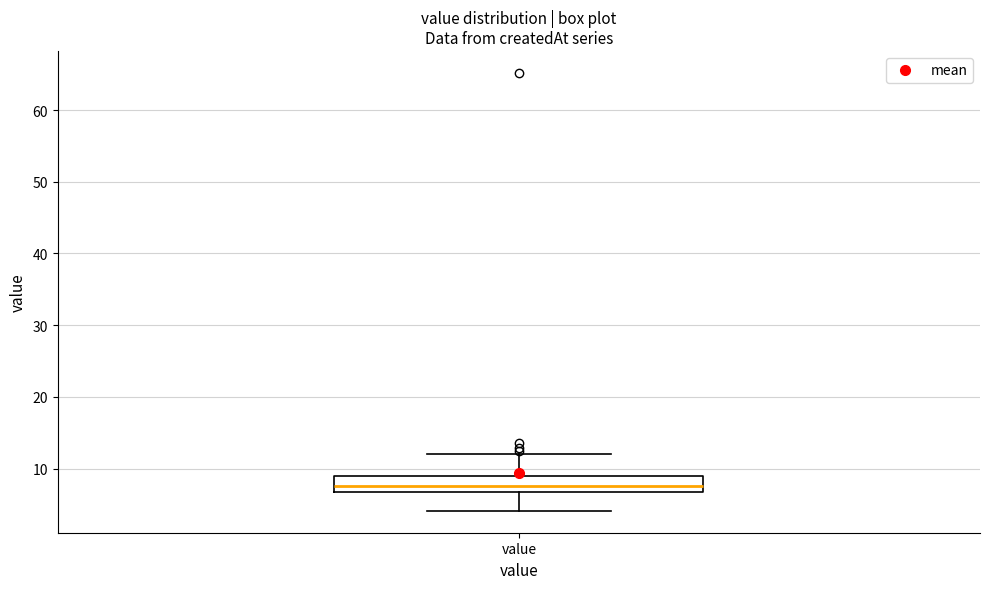

Where does the median line of the box for value sit on the y-axis? The values are not printed on the chart, so give them approximately, as read against the axis.

8